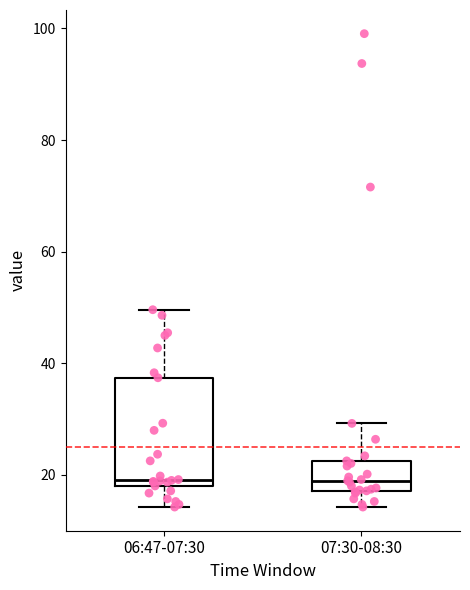

Reading left to right, transcribe this box plot: for each box, give where its median line is, the range the box spans, and where its two whiskers end, as read against the y-axis. The values are not printed on the chart, so give them approximately, as read against the axis.

06:47-07:30: median 20, box 18 to 38, whiskers 14 to 50
07:30-08:30: median 18 (just above the box's lower edge), box 18 to 22, whiskers 14 to 30